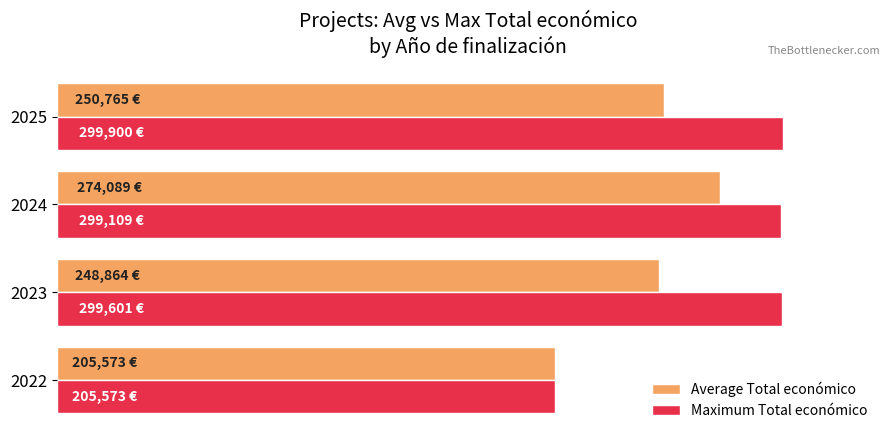

What are all the series names shown in the legend?

Average Total económico, Maximum Total económico